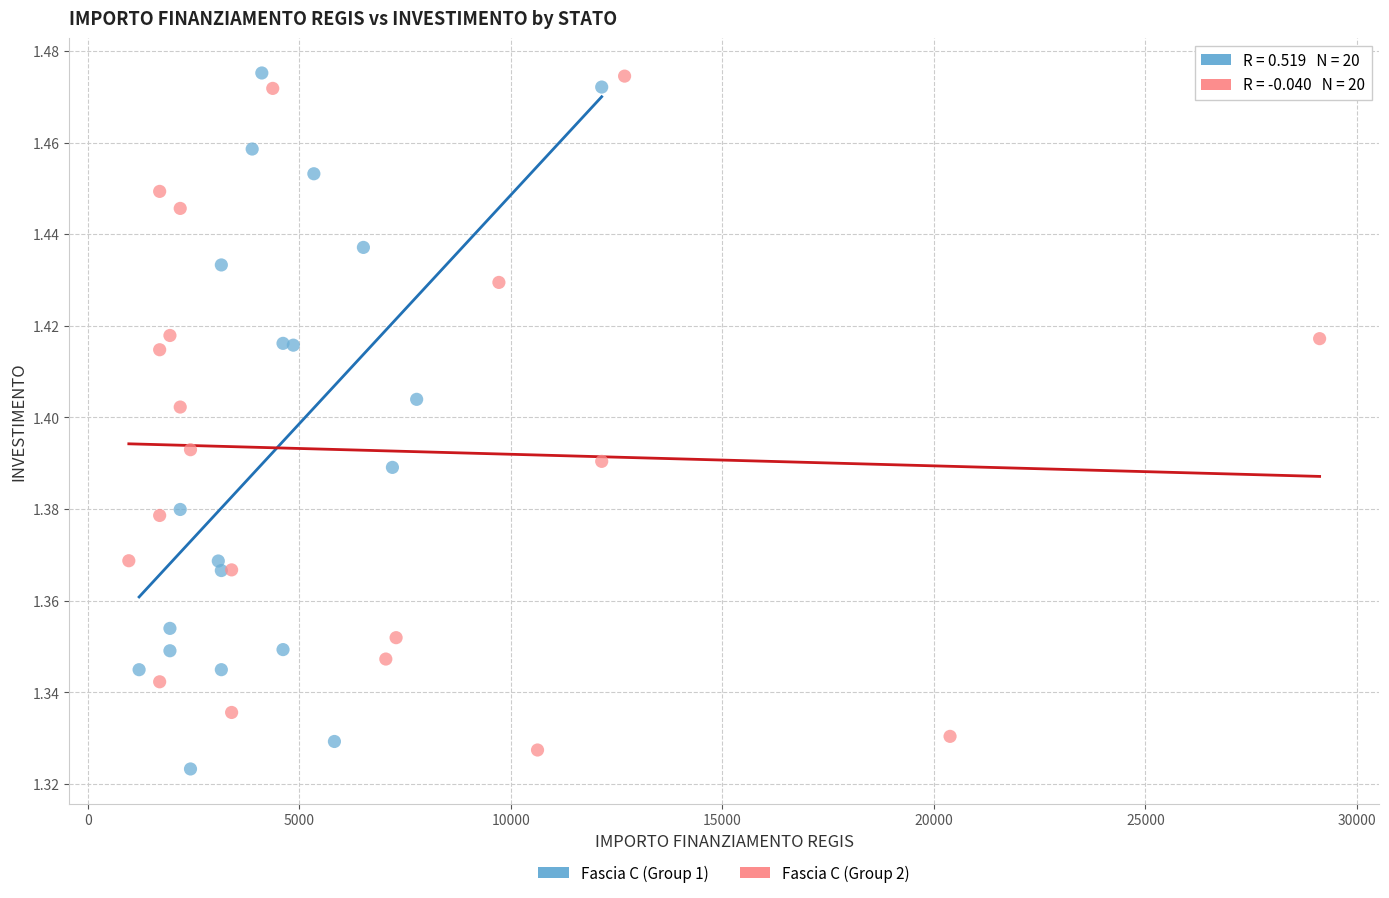

Which series contains the lowest Y value?

Fascia C (Group 1)